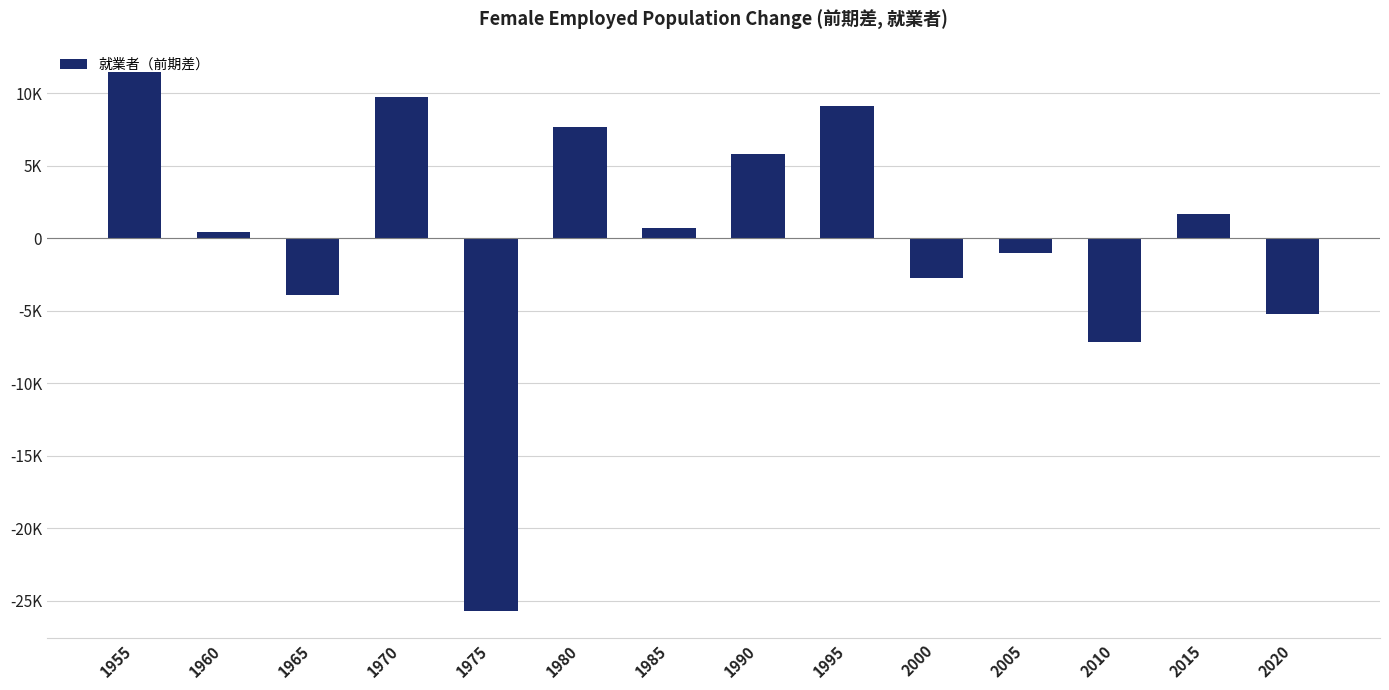

What is the change in value from 1965 to 2015?

+5629